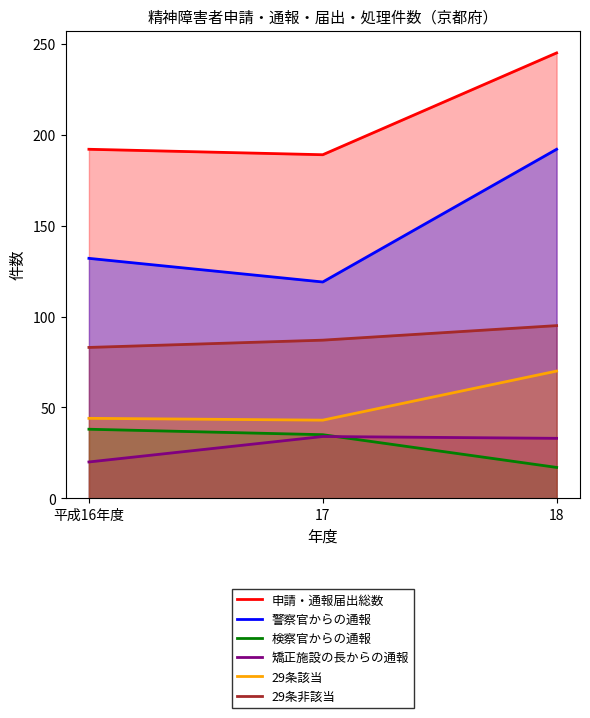

Which series has the largest range (max minus min)?

警察官からの通報